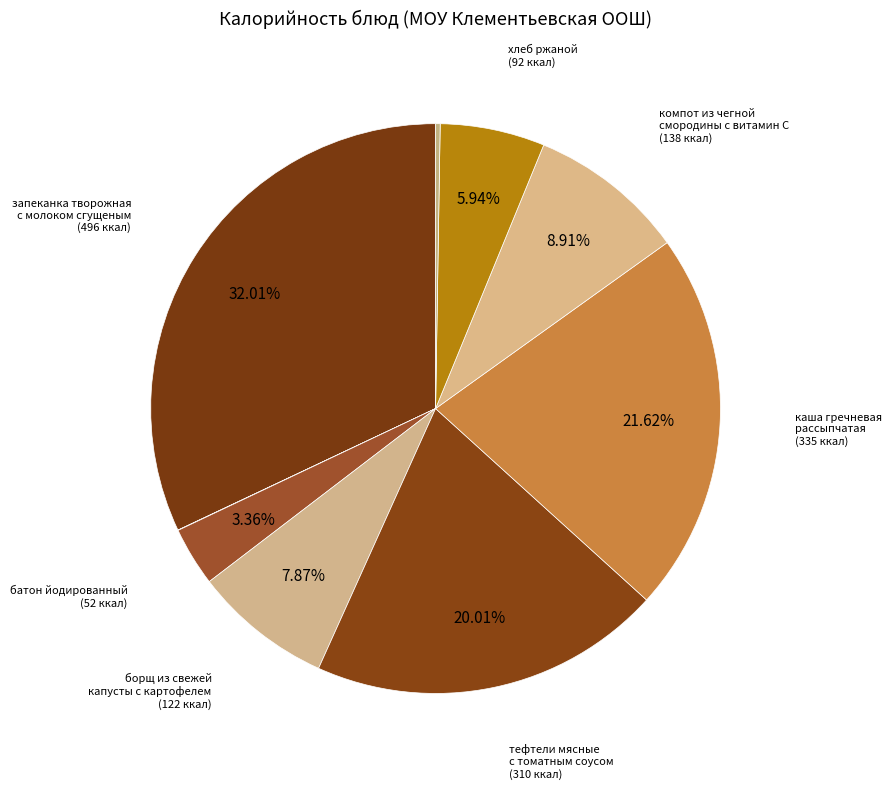

Is there any slice that represents more than half of the pie?

No